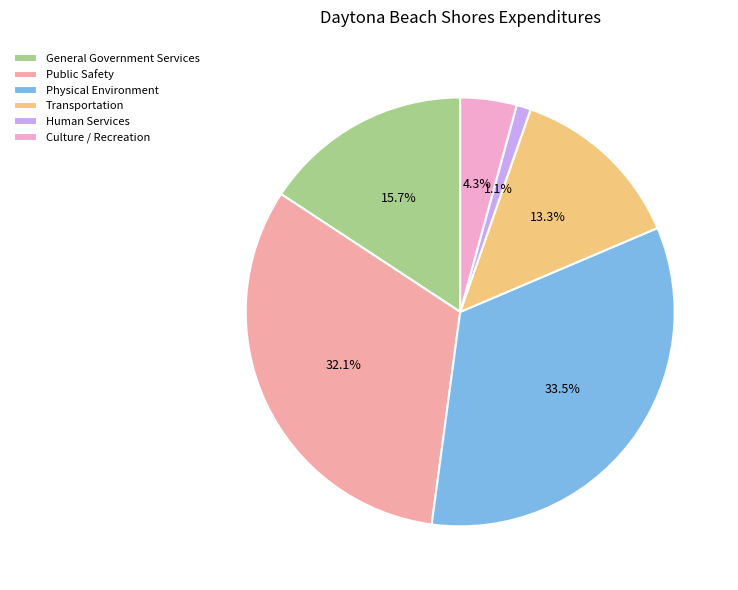

True or false: Public Safety accounts for 23% of the total.

False